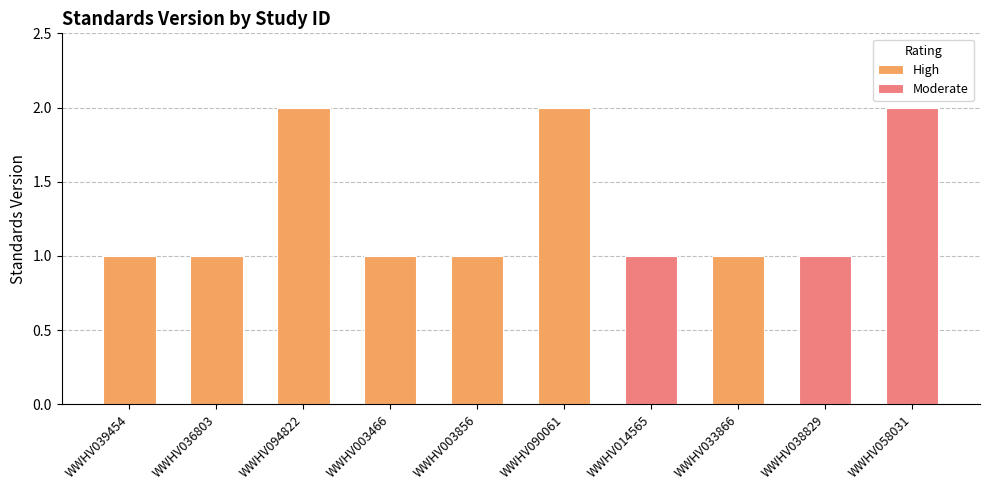

What is the greatest value displayed?

2